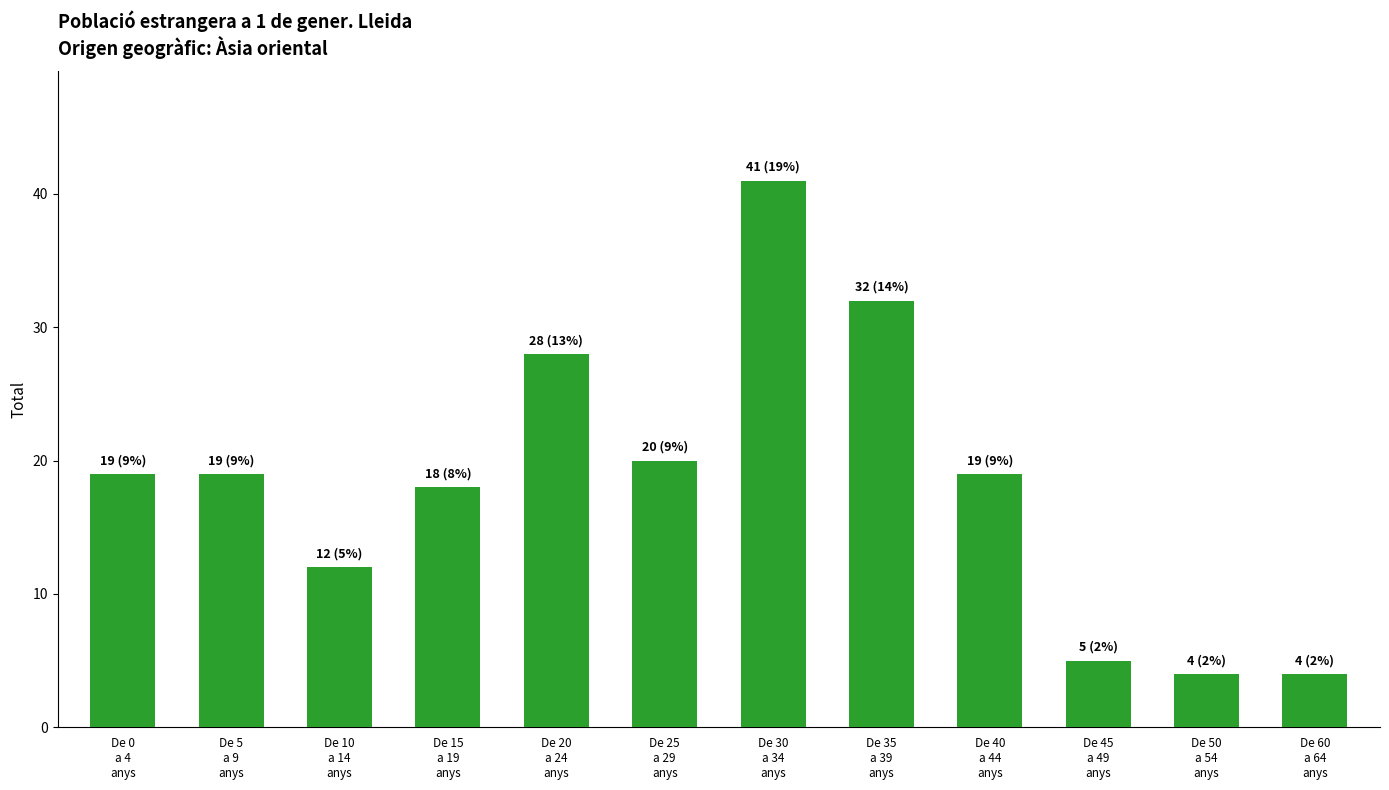

What is the value of the 6th bar from the left?

20